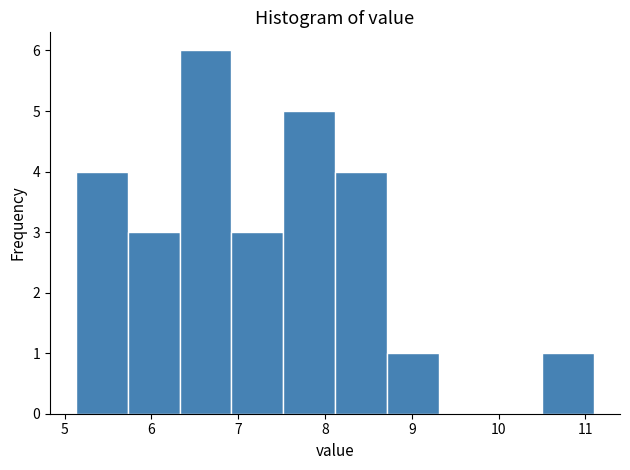

Over which range of the x-axis is the bar tallest?

6.3 to 6.9